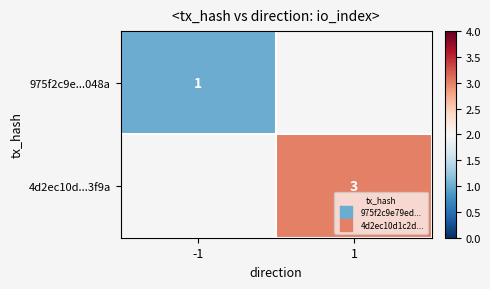

Rank the categories by 4d2ec10d...3f9a value from lowest to highest.

-1, 1